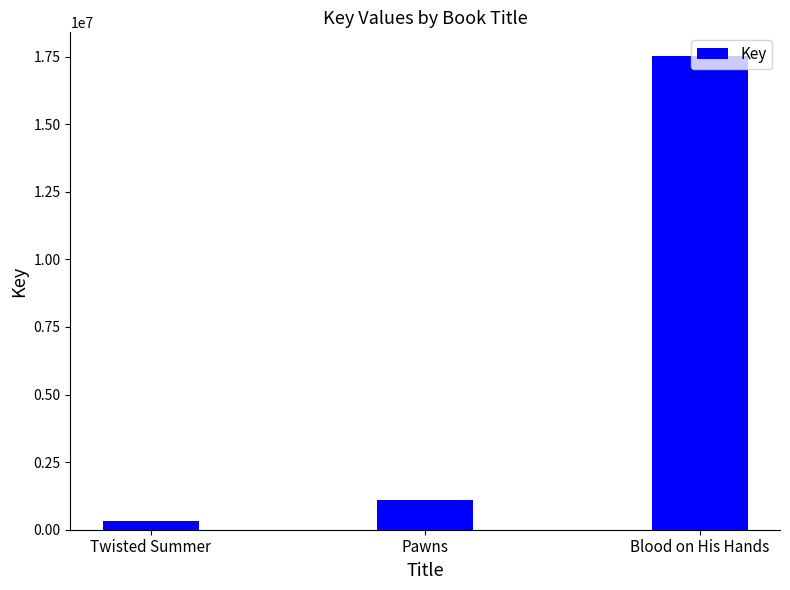

What is the difference between the second highest and minimum values?

766764